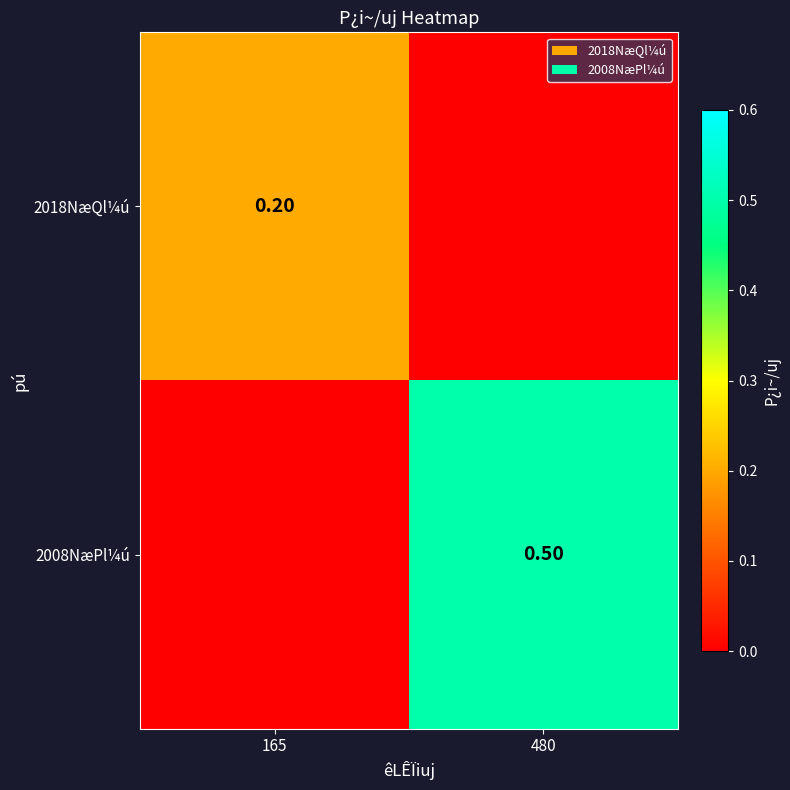

What is the difference between the 2008NæPl¼ú values at 480 and 165?

0.5